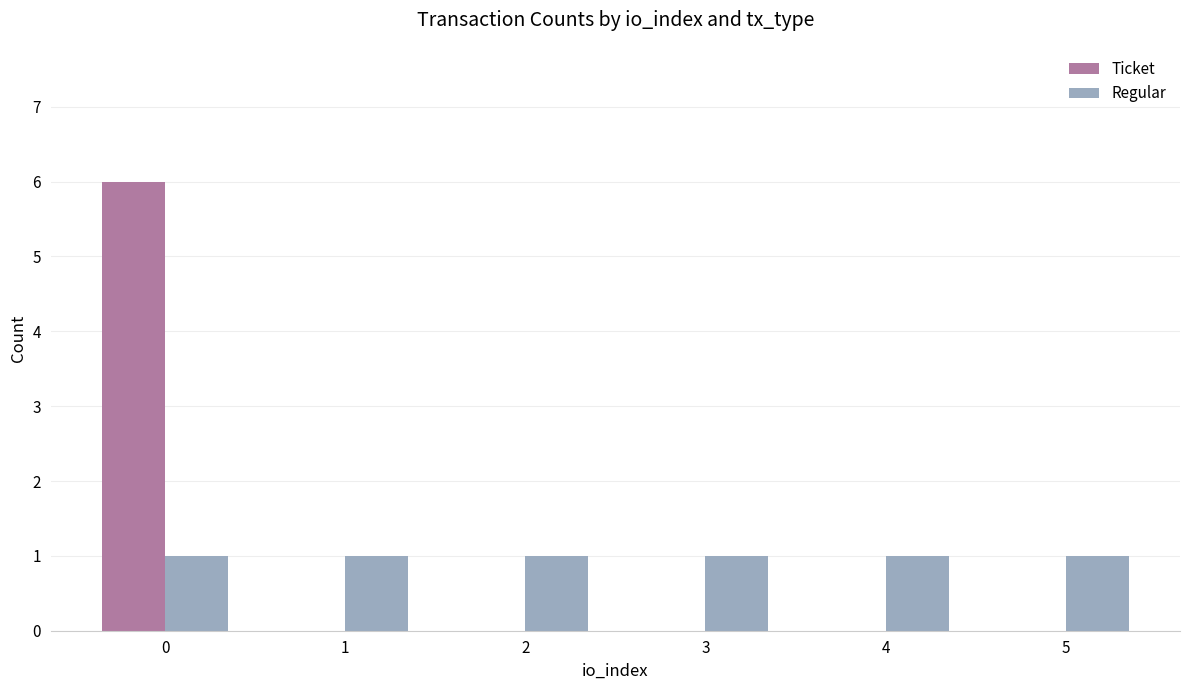

Reading left to right, extract all data points from this chart.

Ticket: 0=6	1=0	2=0	3=0	4=0	5=0
Regular: 0=1	1=1	2=1	3=1	4=1	5=1